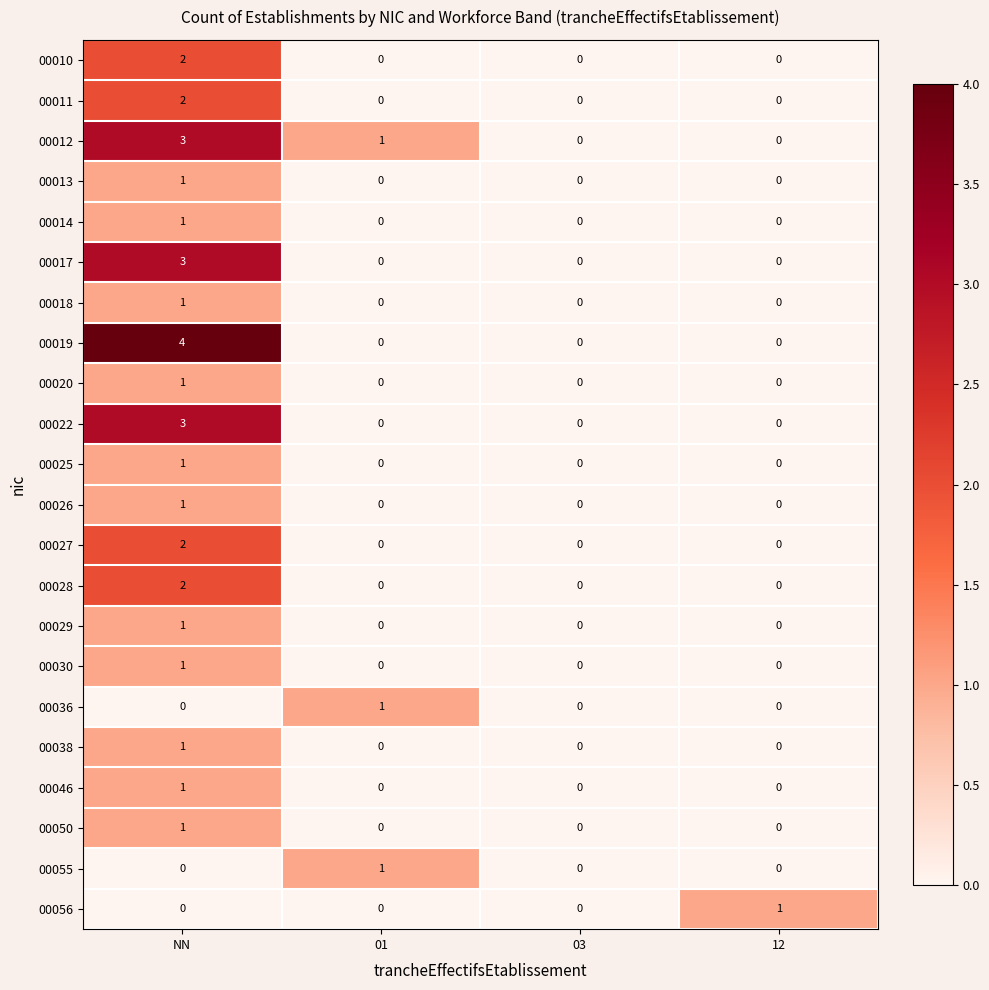

What is the sum of all 00012 values?

4